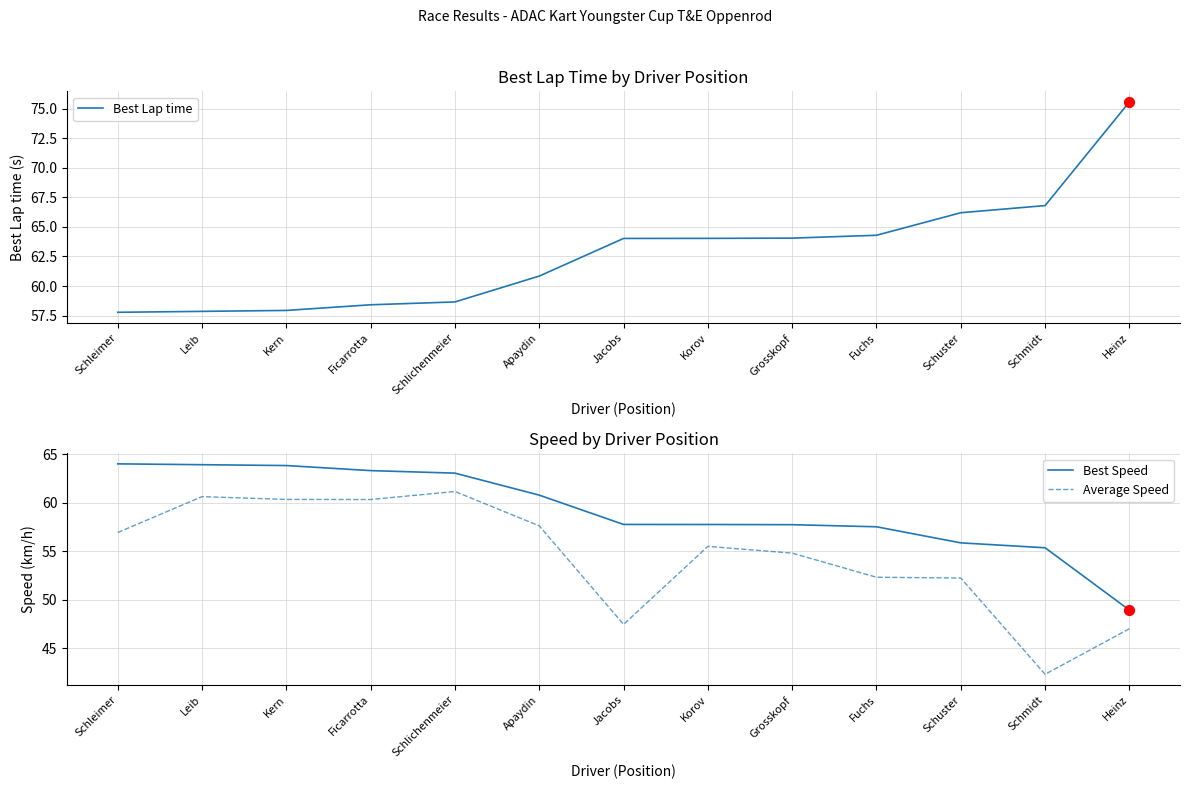

Which series reaches the minimum Y coordinate?

Average Speed